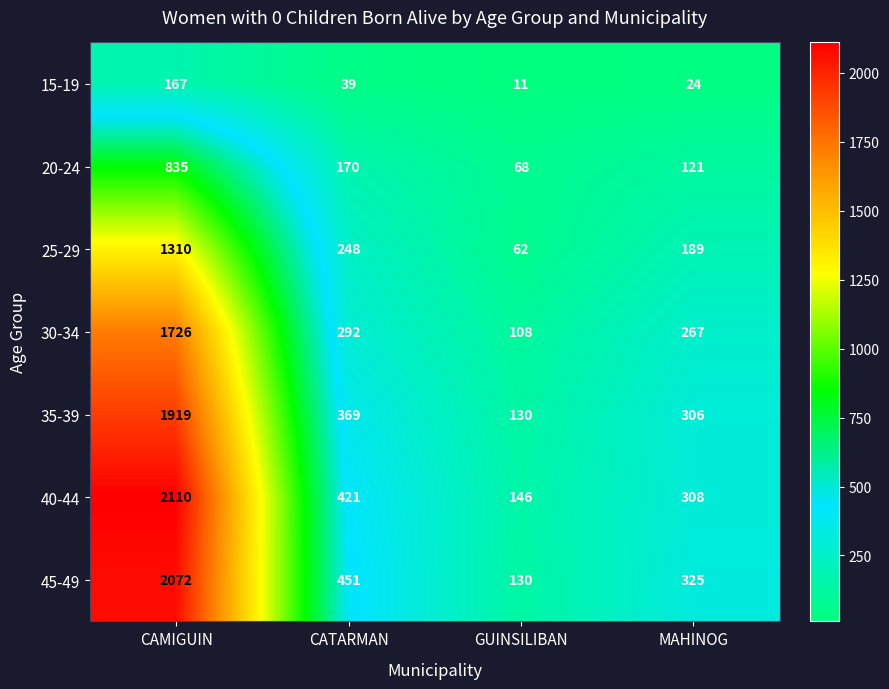

What is the average value of the 35-39 series?

681